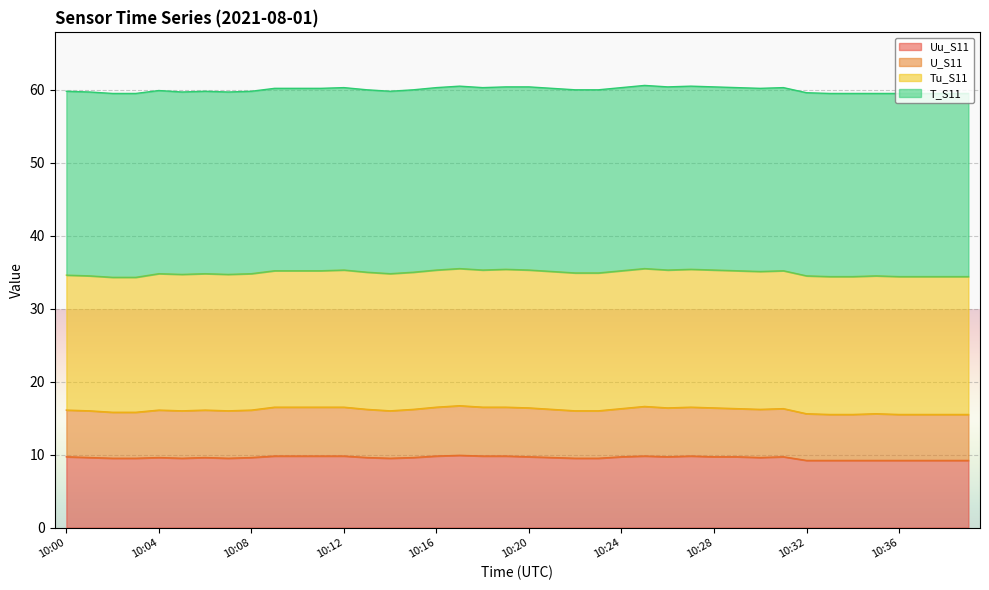

What value does the Uu_S11 series have at 10:36?

9.2